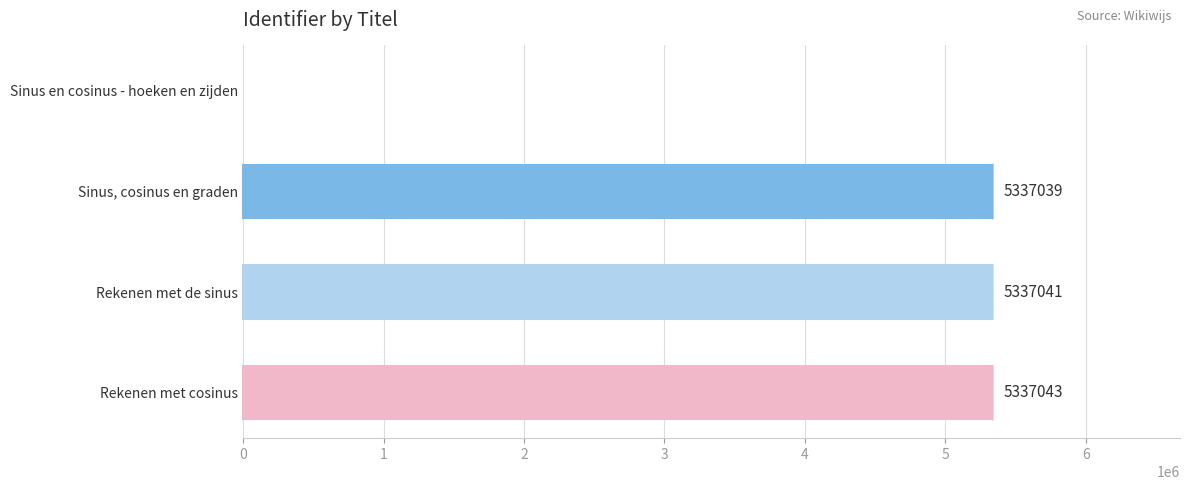

The value at Rekenen met de sinus is 7953529. True or false?

False